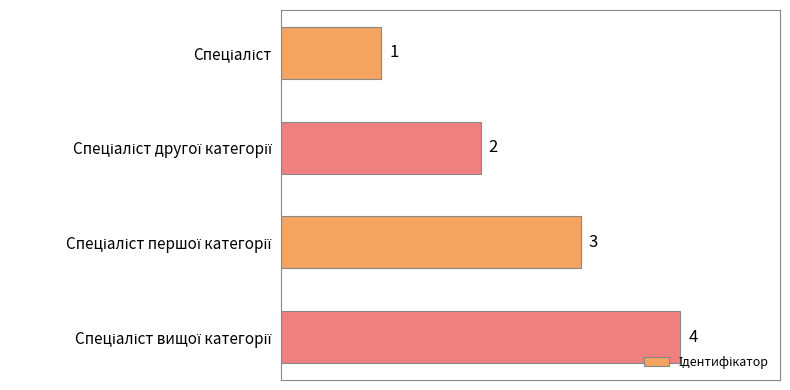

What is the maximum value shown in the chart?

4